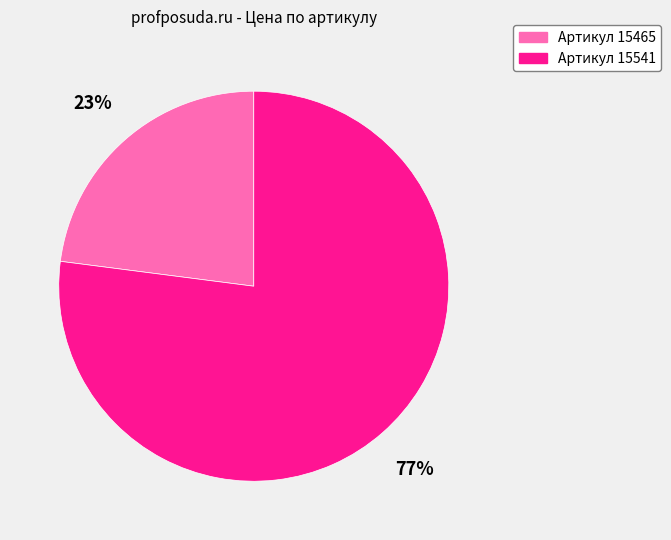

How many segments does this pie chart have?

2